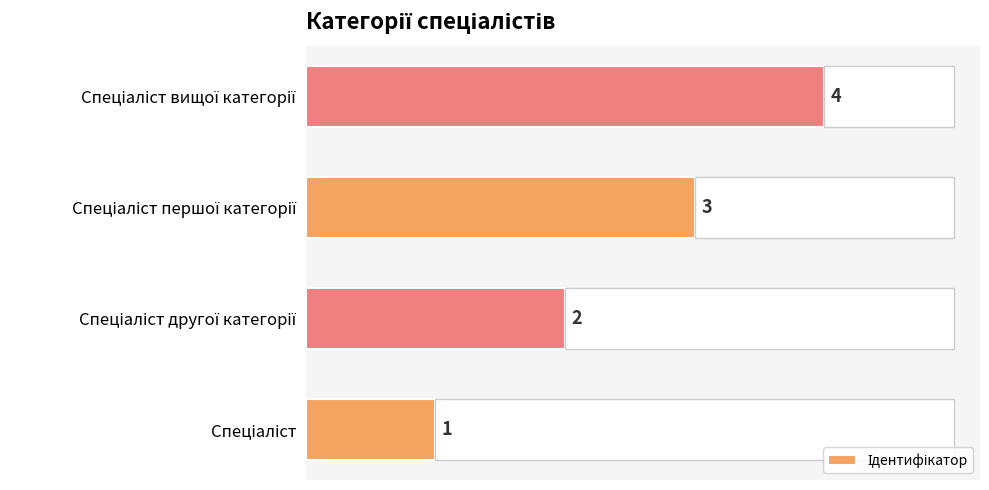

Is it true that the value at Спеціаліст другої категорії is 3?

False